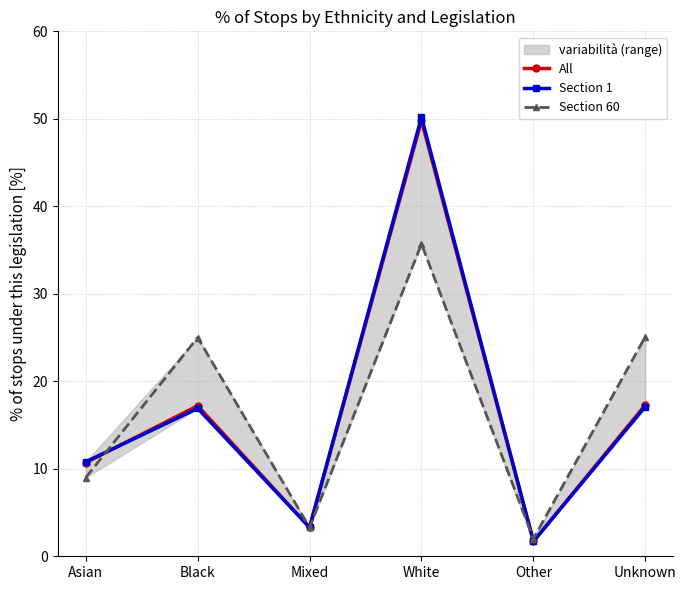

How many intersections are there between Section 60 and Section 1?

2